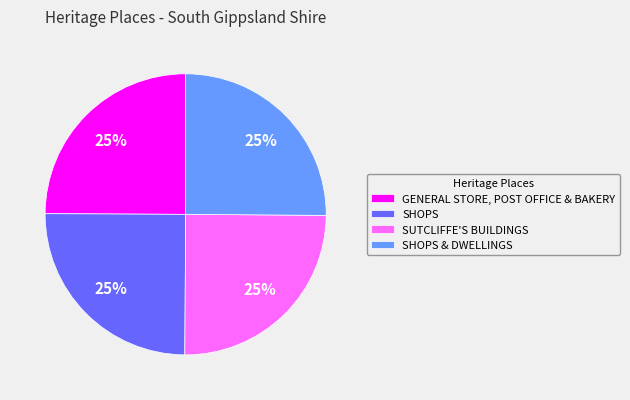

To the nearest percent, what is the average slice percentage?

25%